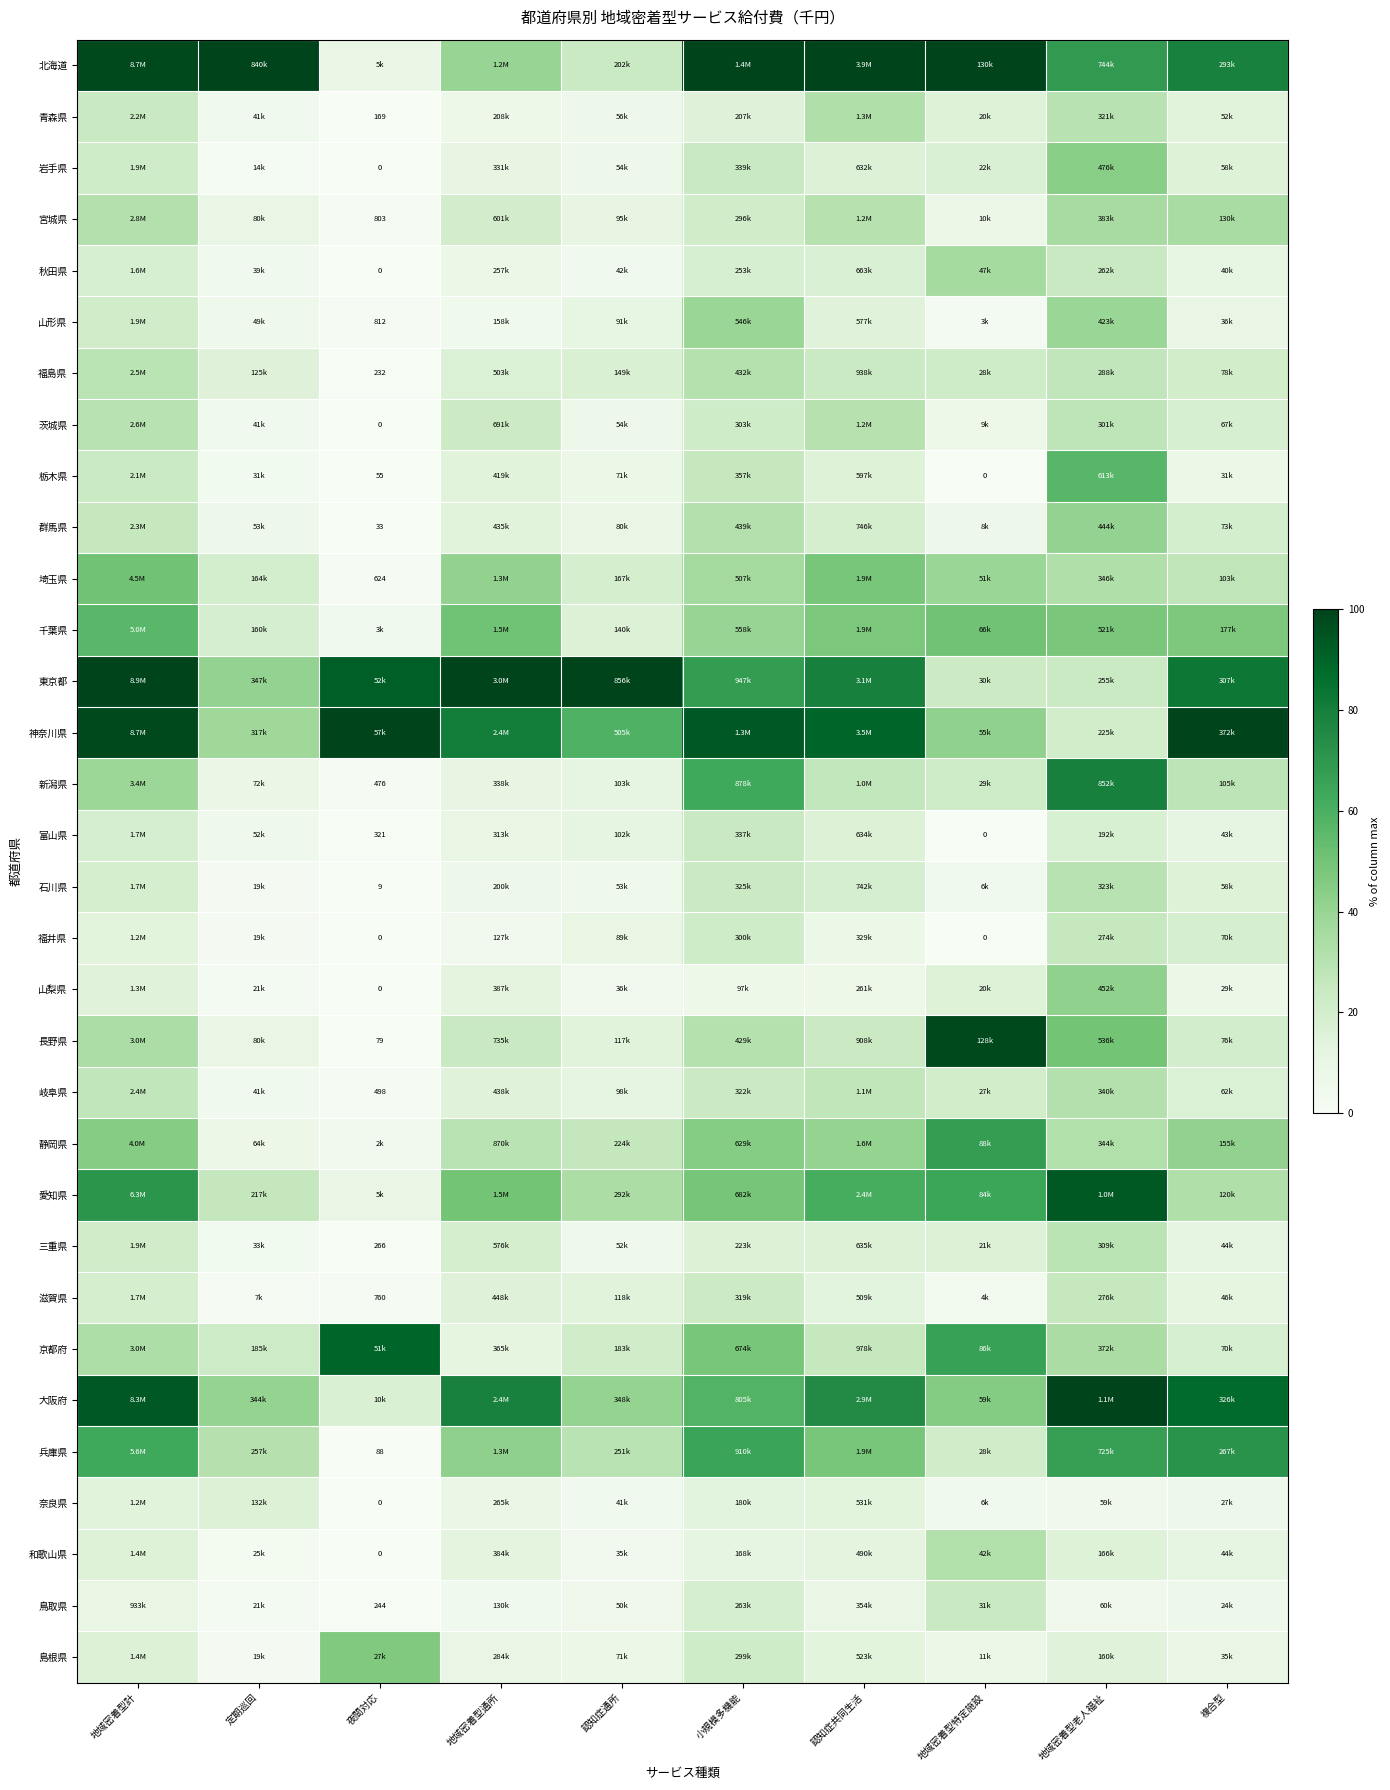

True or false: 福島県 has a value of 20.9 at 複合型.

True